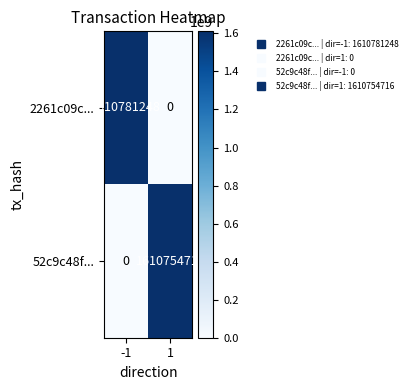

List the labels in order of 52c9c48f... value, largest first.

1, -1